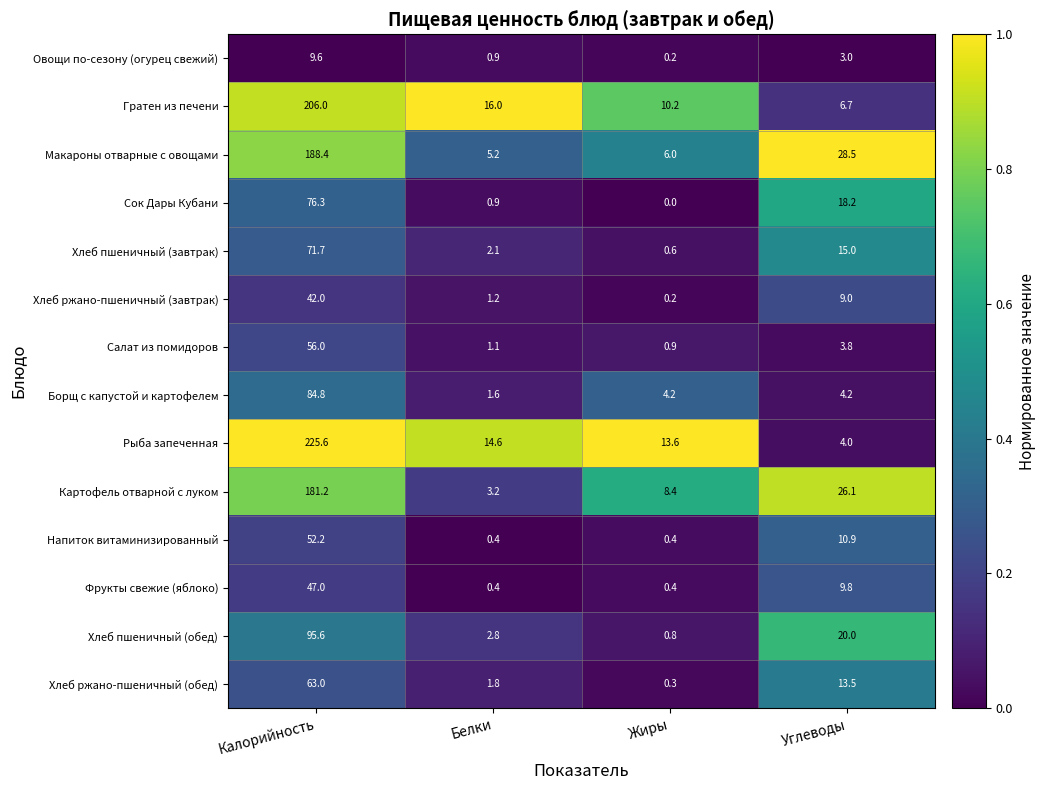

At which category is the sum across all series the highest?

Калорийность